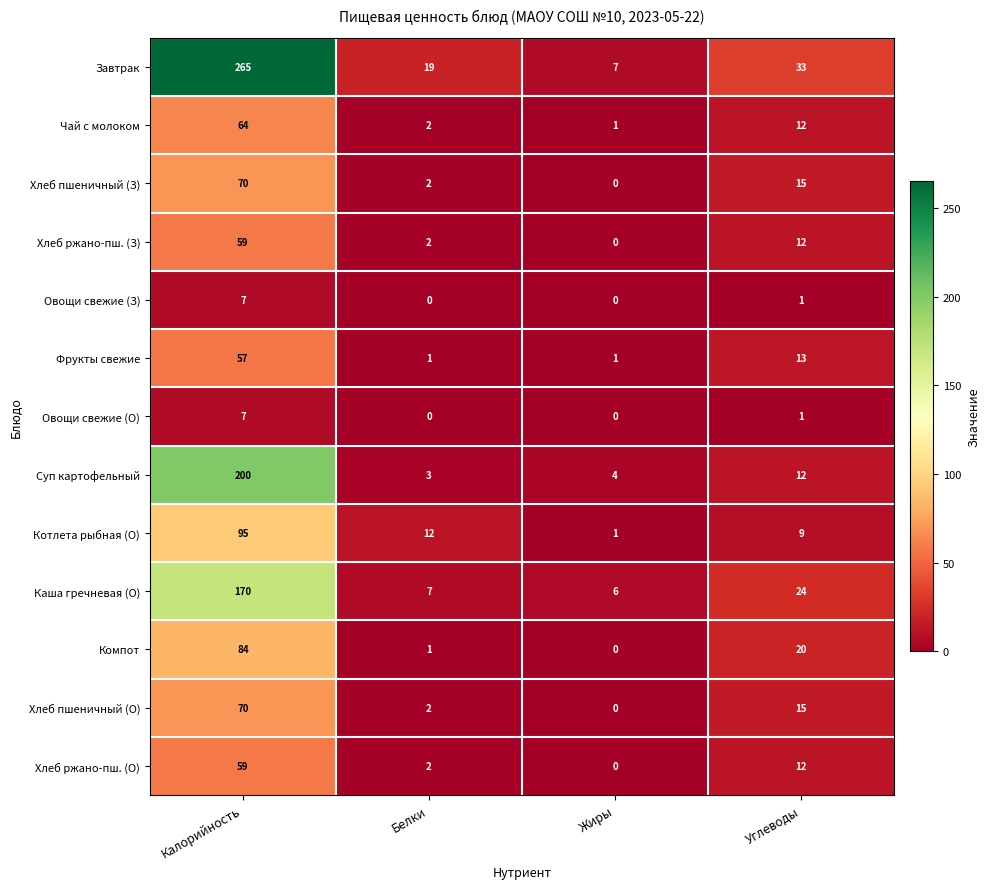

At which category is the sum across all series the highest?

Калорийность